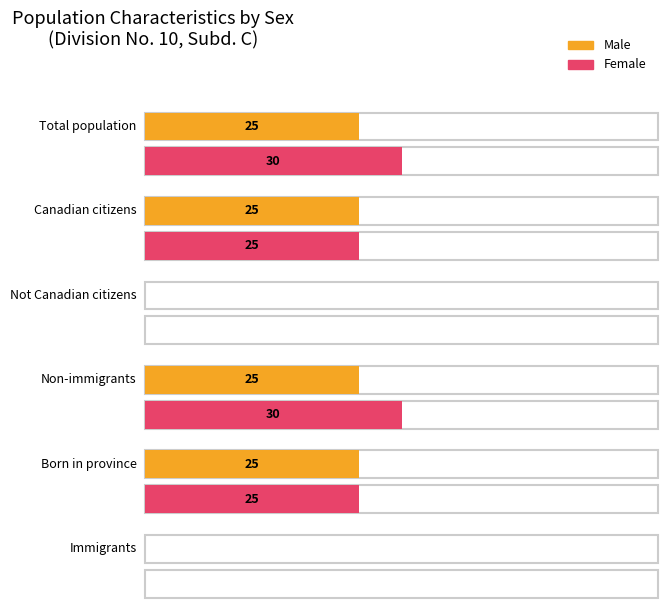

Between Canadian citizens and Not Canadian citizens, which series saw the biggest shift?

Male